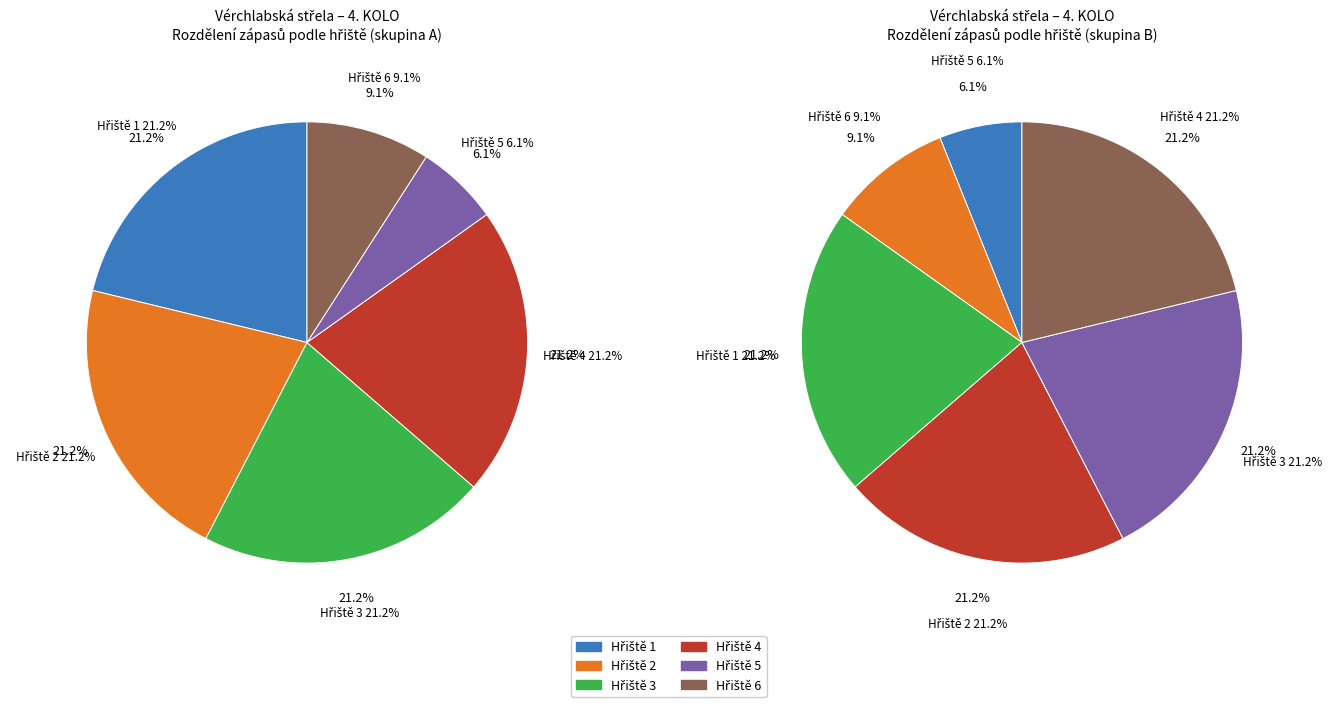

Combined, do Hřiště 2 and Hřiště 4 account for over 50%?

No